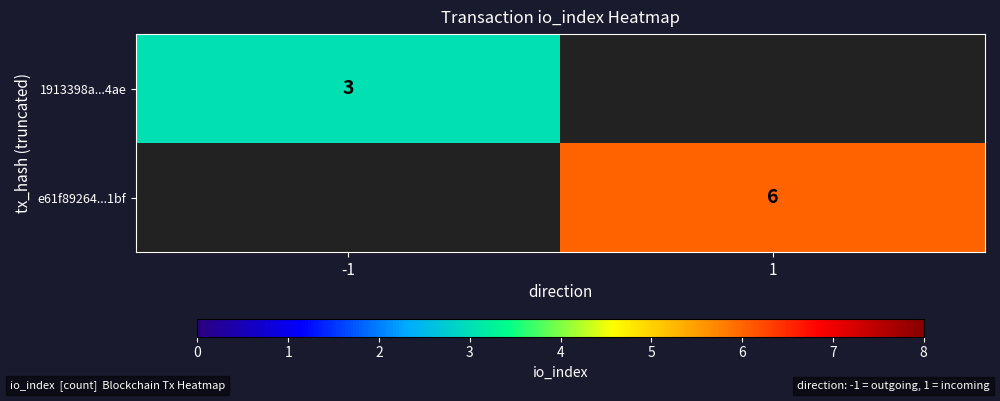

True or false: 1913398a...4ae has a value of 3 at -1.

True